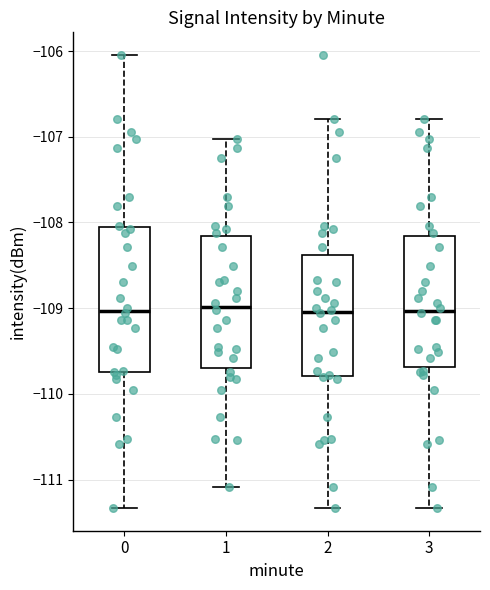

Which box is the tallest, from its lower edge to its upper edge?

0